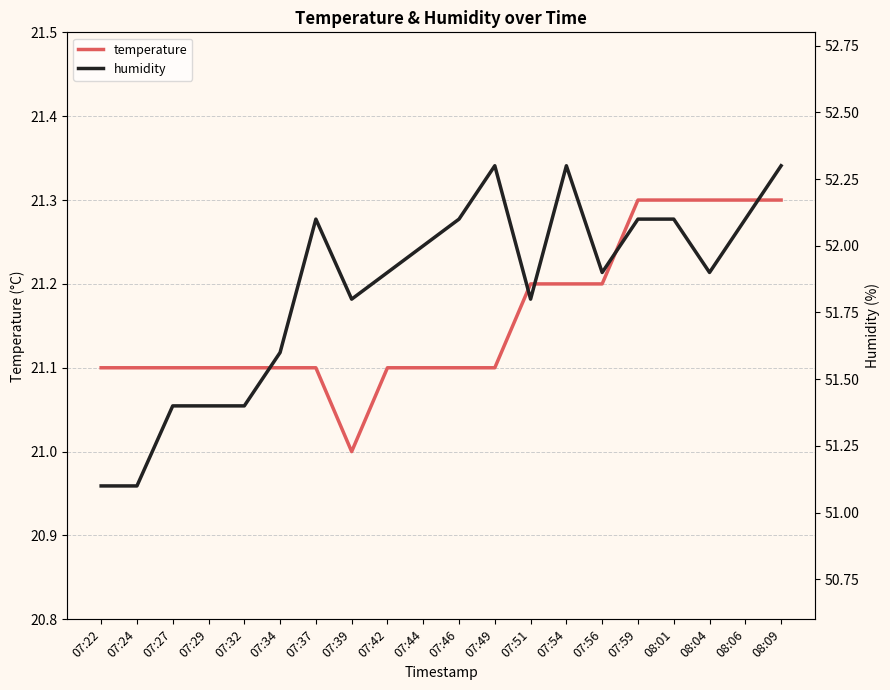

True or false: humidity and temperature intersect in this chart.

False